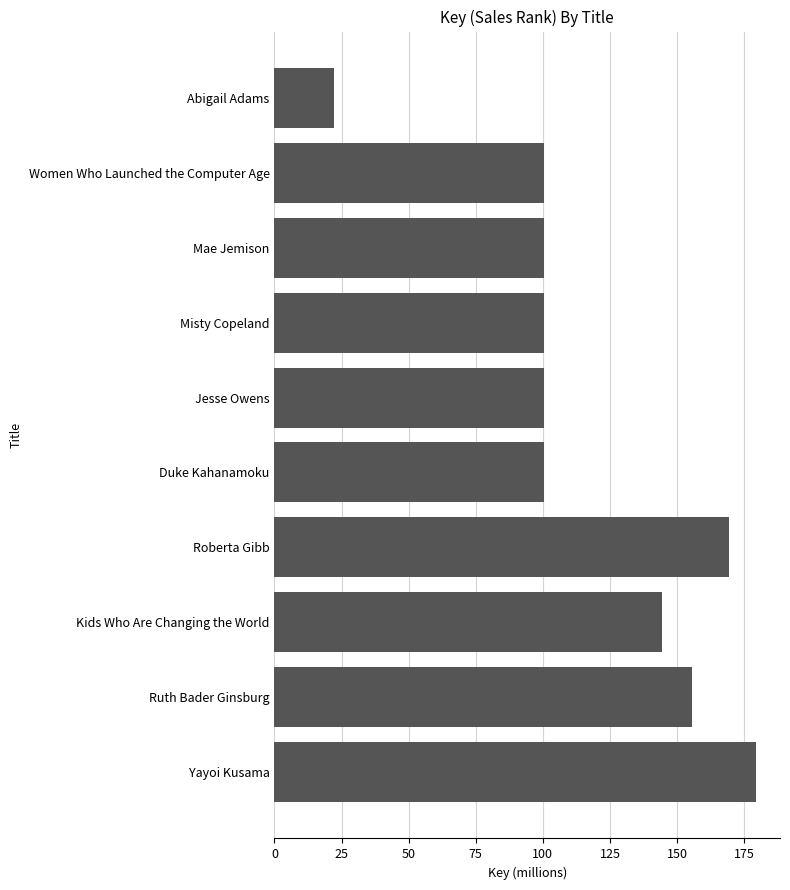

What is the difference between the second highest and minimum values?

146.9